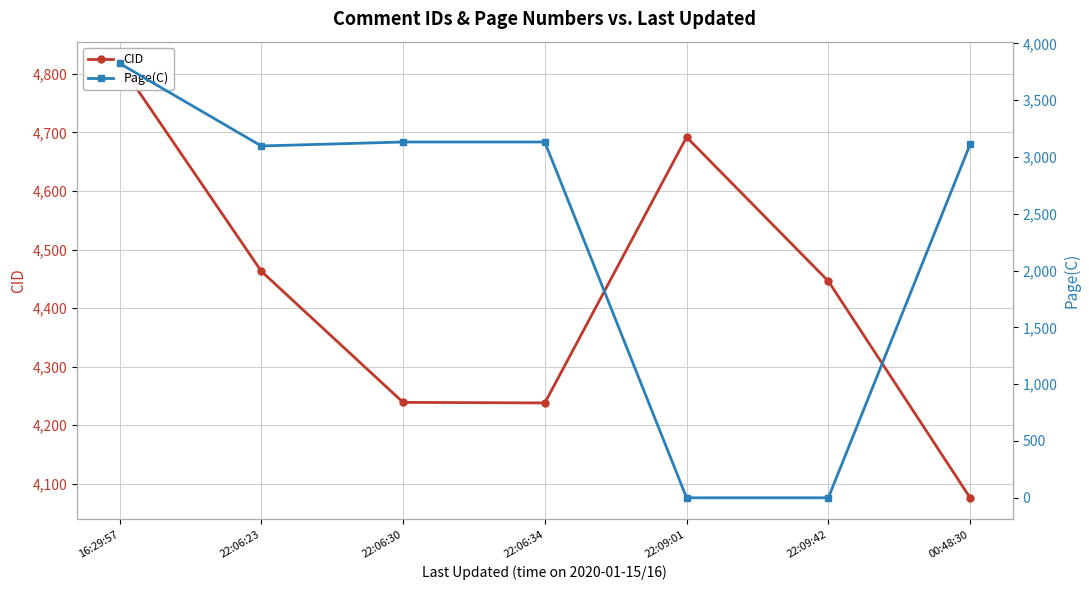

How many interior local peaks does the CID series have?

1